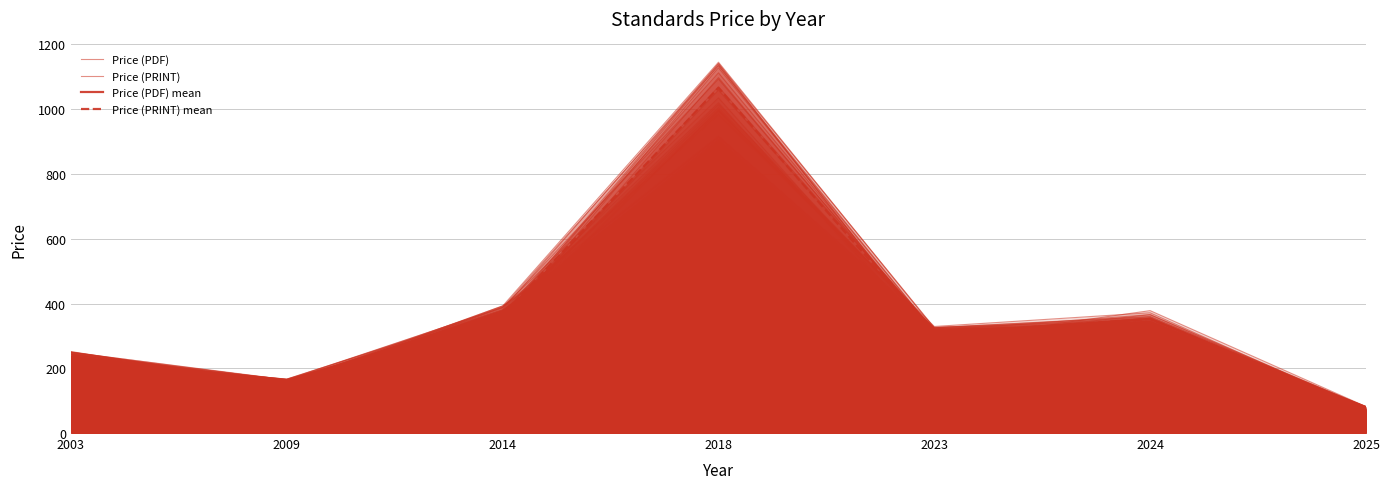

What is the sum of all Price (PRINT) mean values?

2553.9